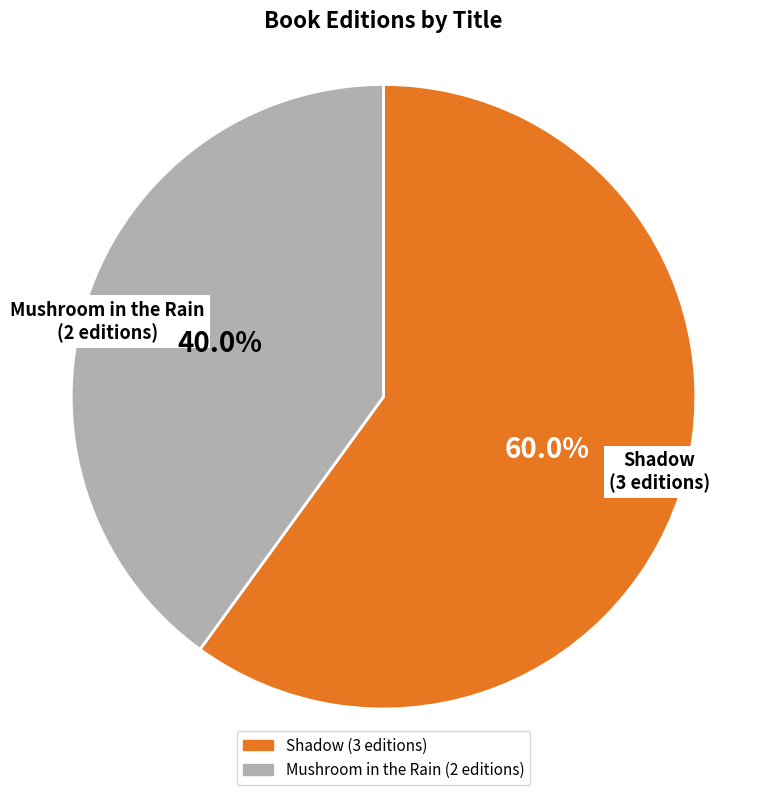

Rank the categories by value from lowest to highest.

Mushroom in the Rain (2 editions), Shadow (3 editions)